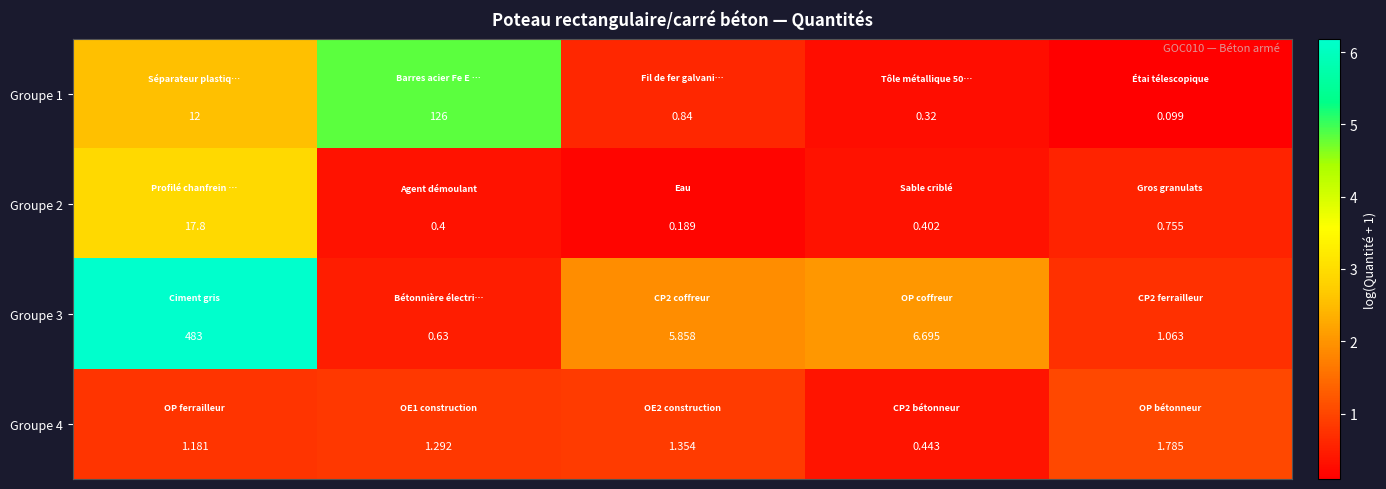

How many data points does each series have?

5